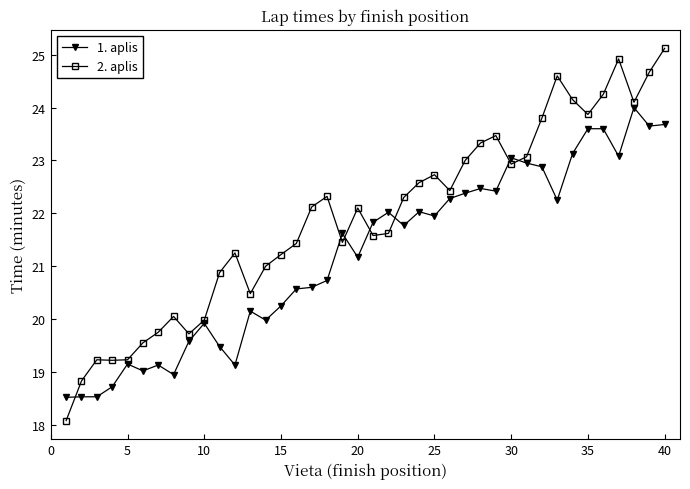

Which series has the widest spread of values?

2. aplis